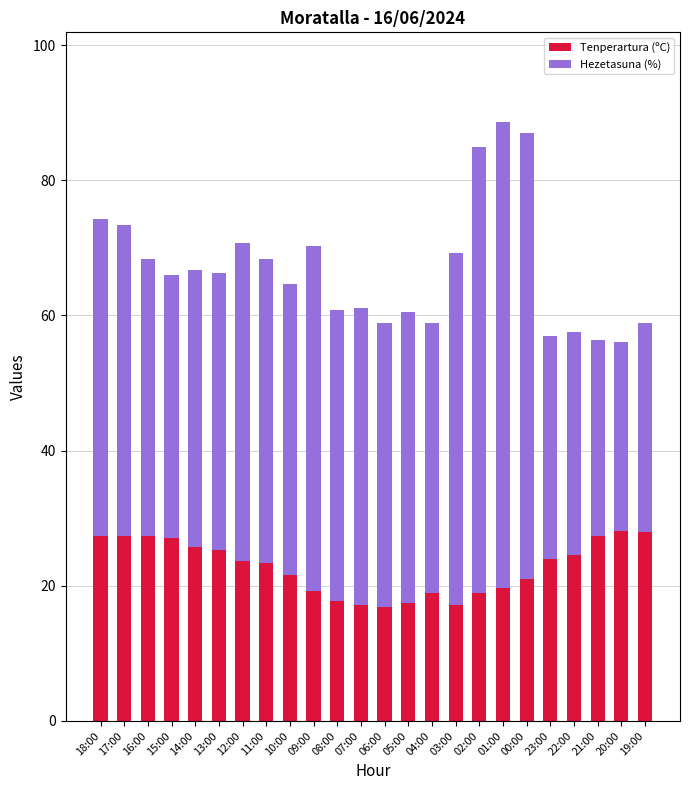

Is it true that Tenperartura (ºC) equals 17.1 at 07:00?

True